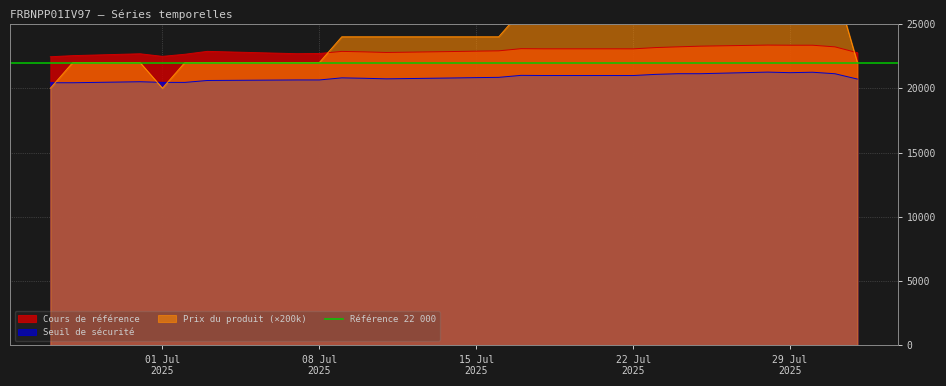

The value of Cours de référence at 2025-07-16 is 22908.0. True or false?

True